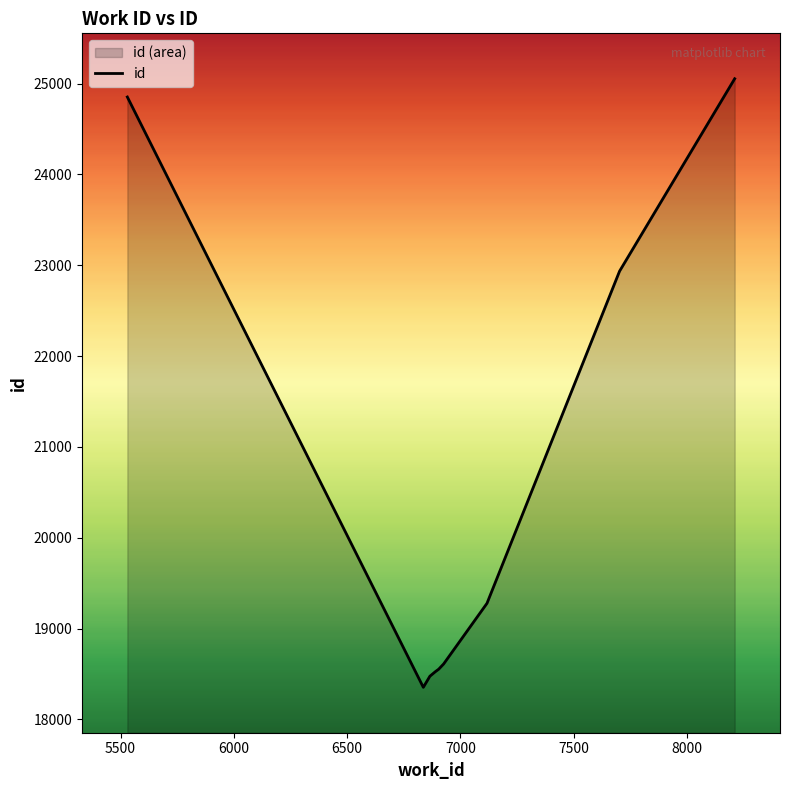

How many points are lower than both their immediate neighbors (excluding endpoints)?

1